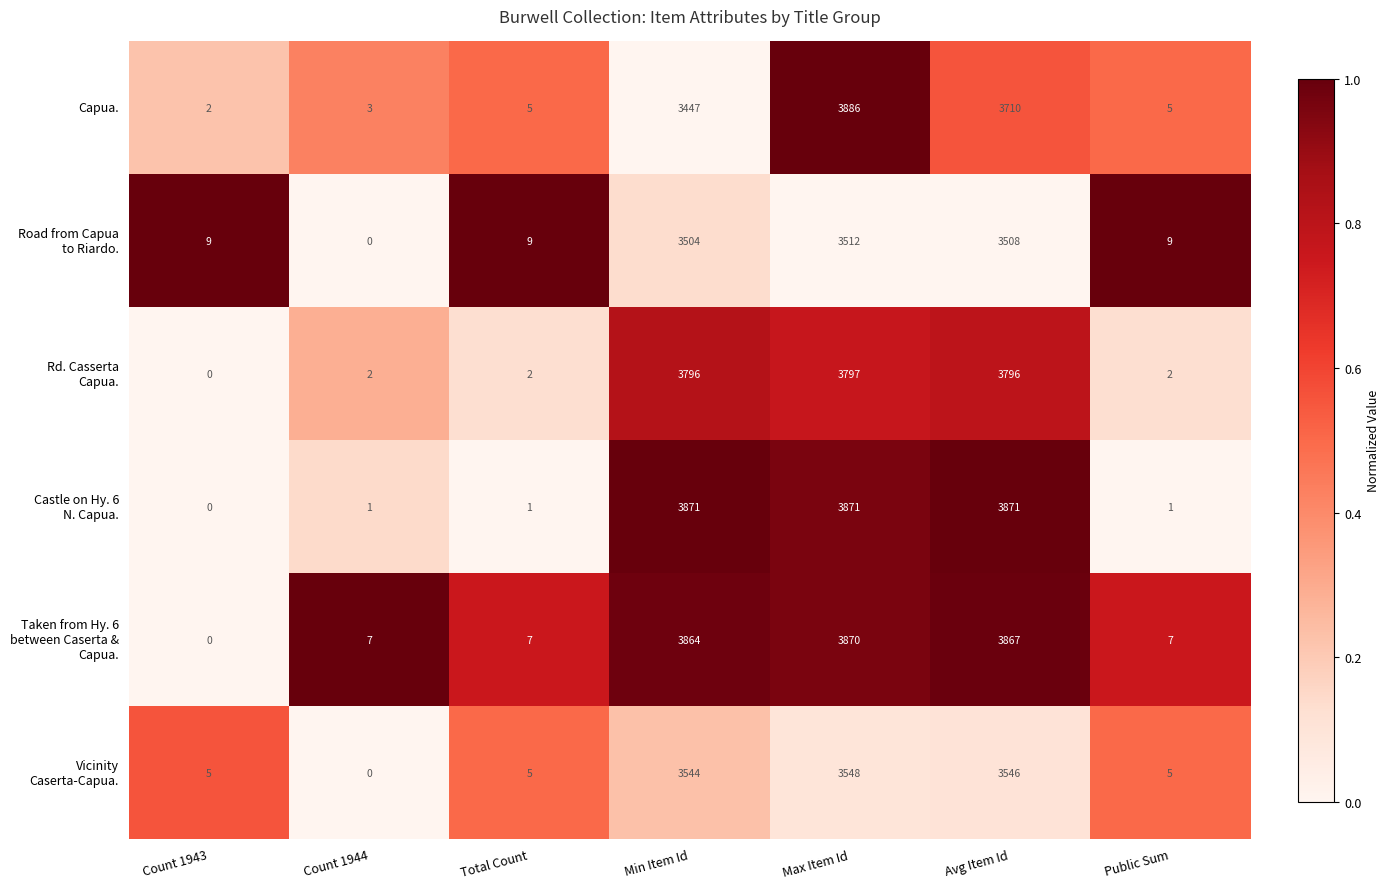

How many data points does each series have?

7